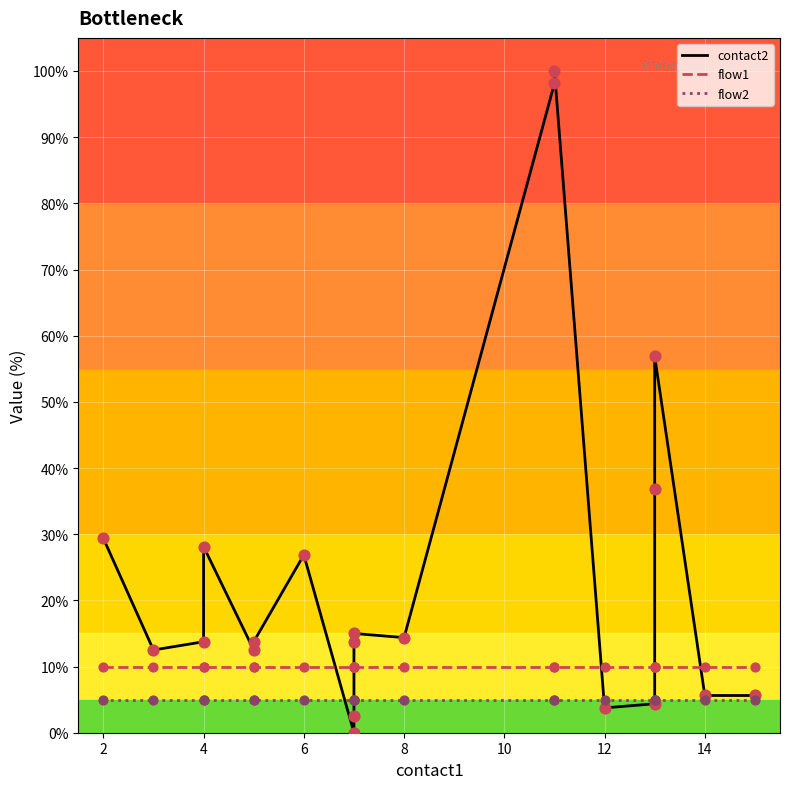

Which series contains the highest Y value?

contact2